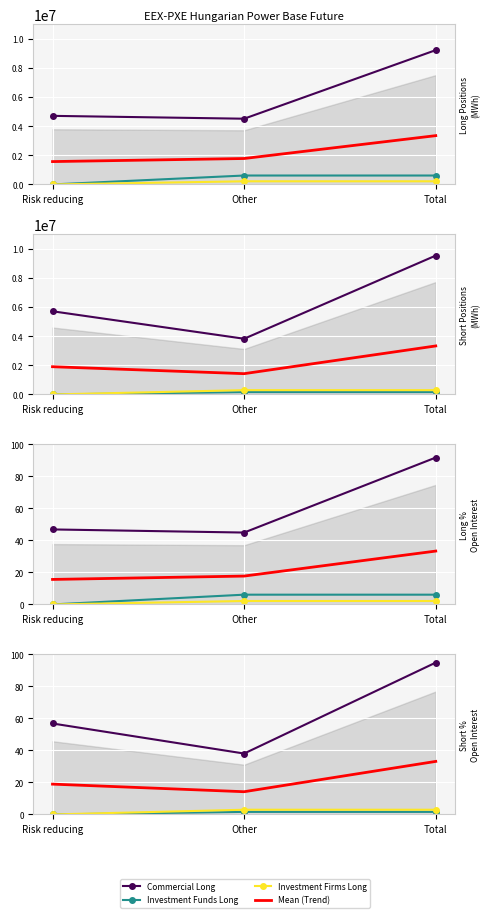

How many data points in Investment Funds Long are less than 613126?

1